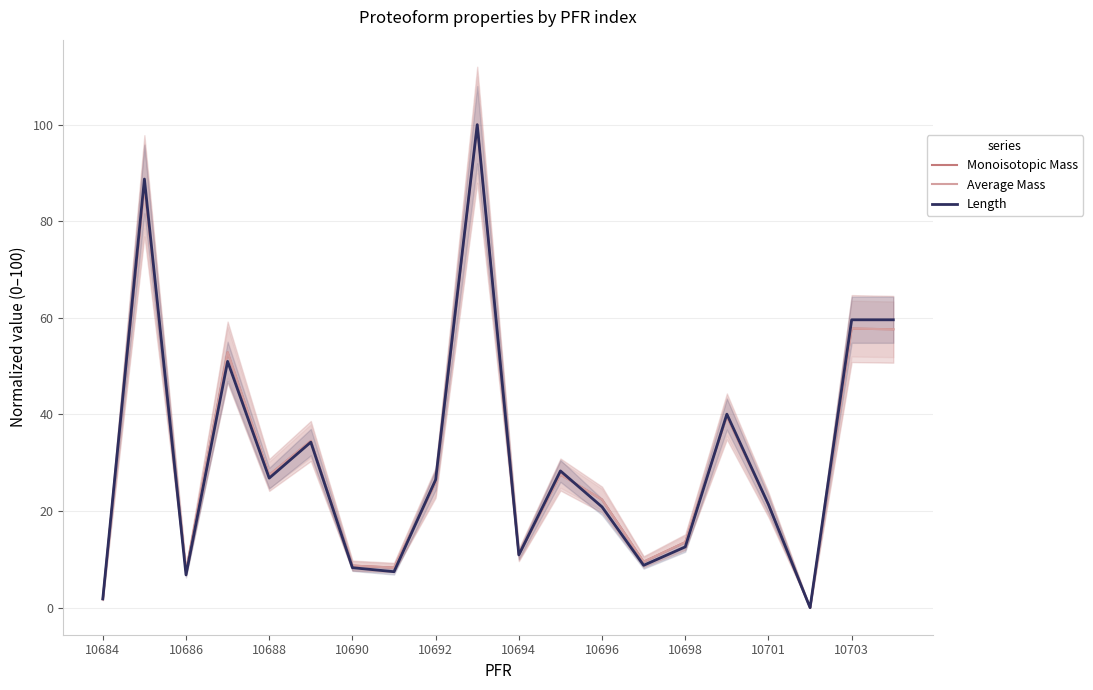

True or false: Monoisotopic Mass has more than 0 points higher than both neighbors.

True